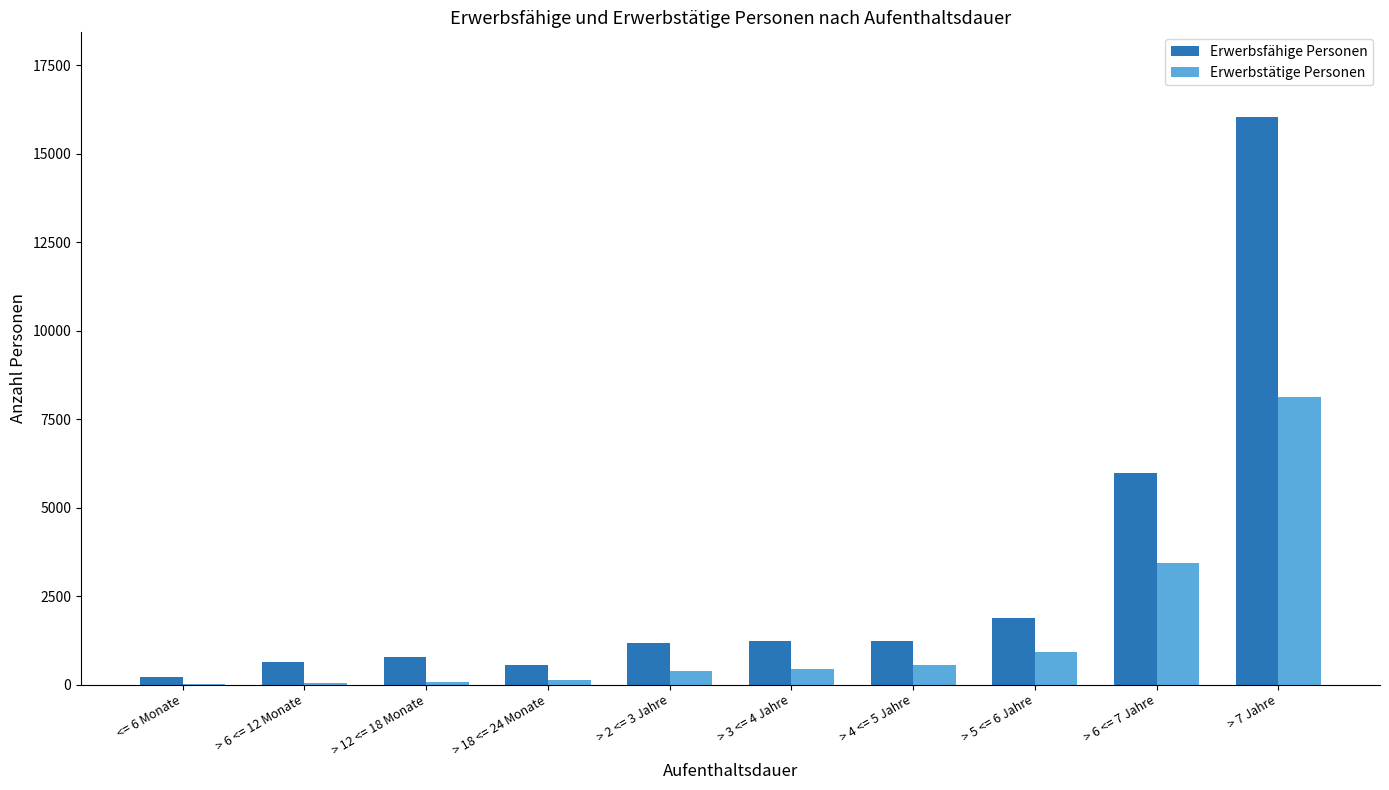

What is the maximum value for Erwerbstätige Personen?

8130